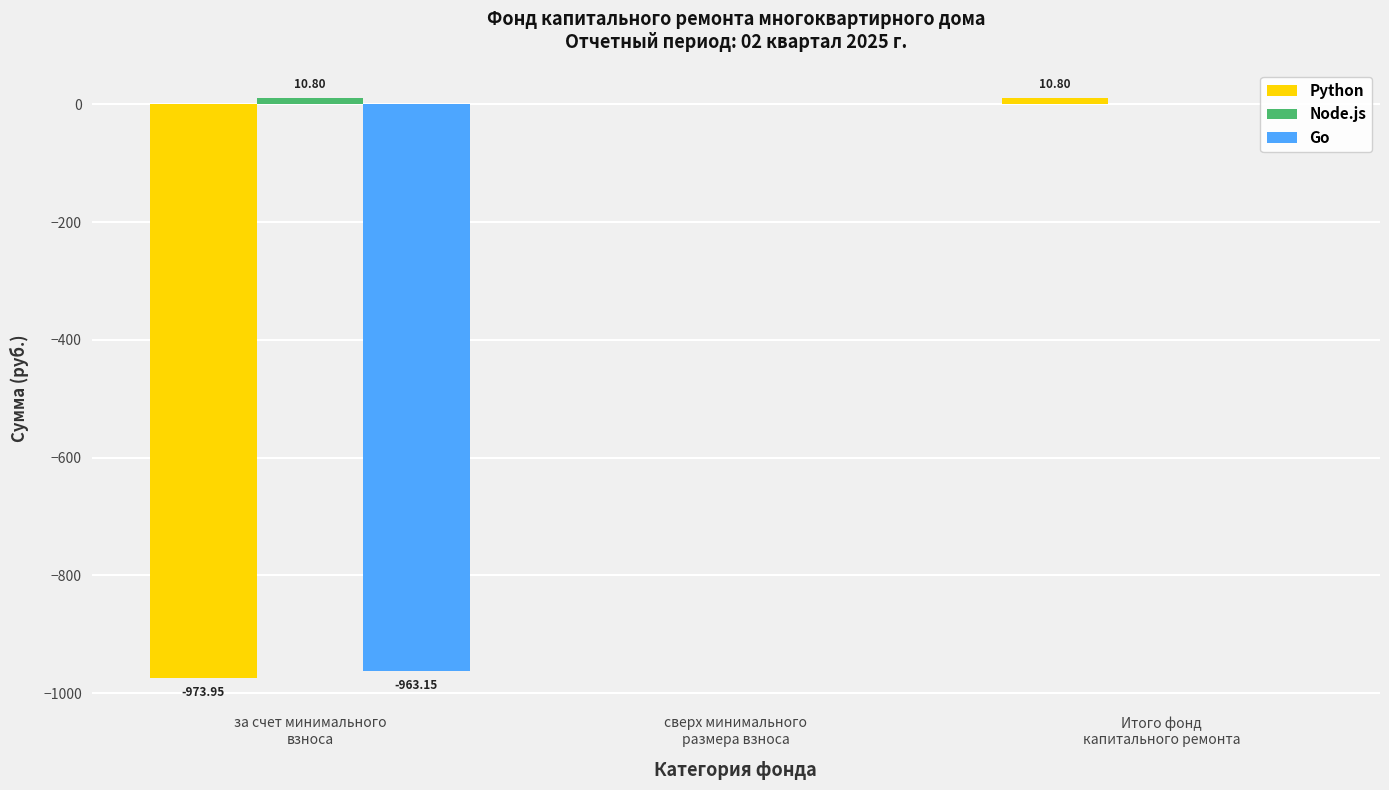

How many values in Go are below zero?

1